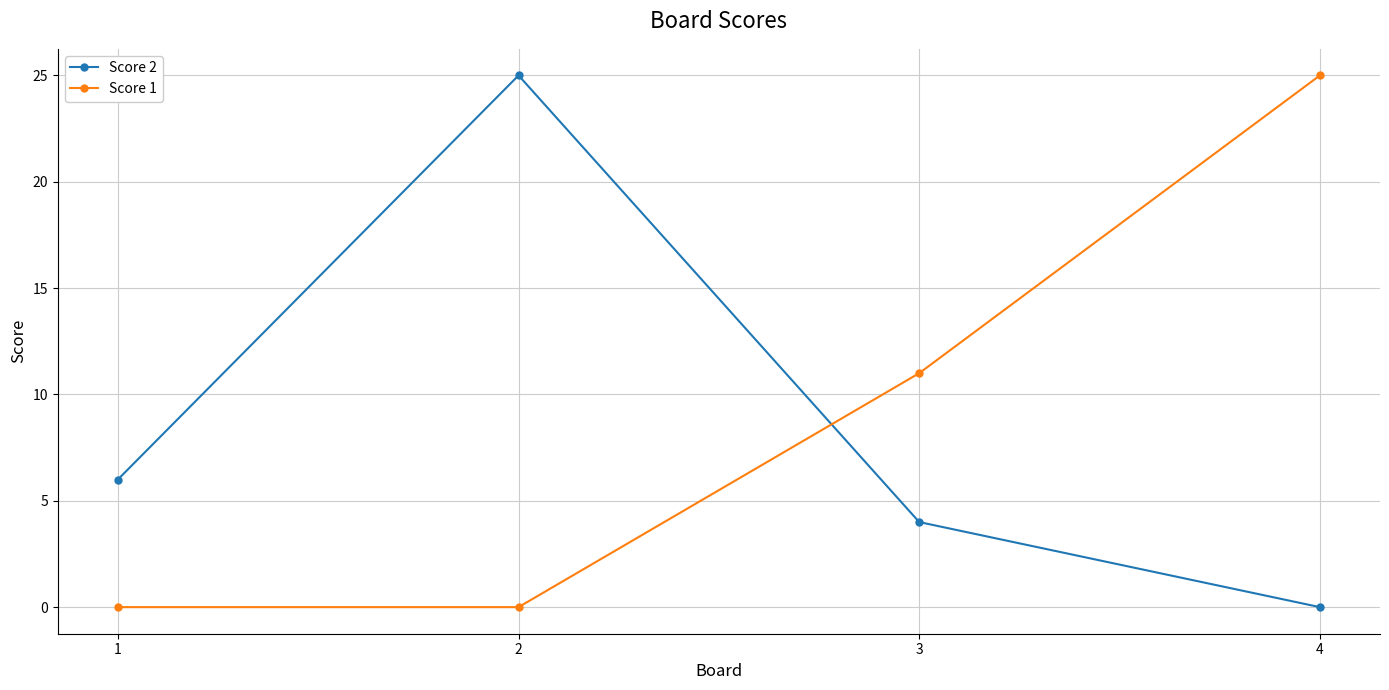

True or false: Score 2 has more than 0 points higher than both neighbors.

True